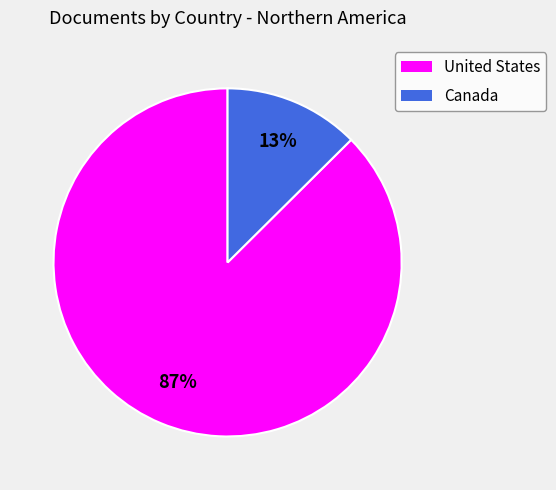

What is the ratio of the value at Canada to the value at United States?

0.1